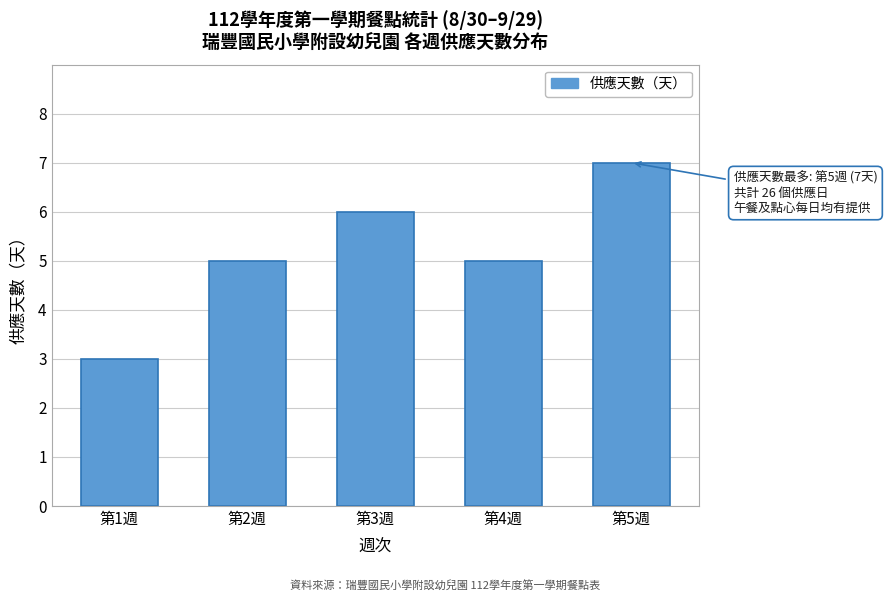

Reading left to right, transcribe all the data shown in this chart.

3	5	6	5	7